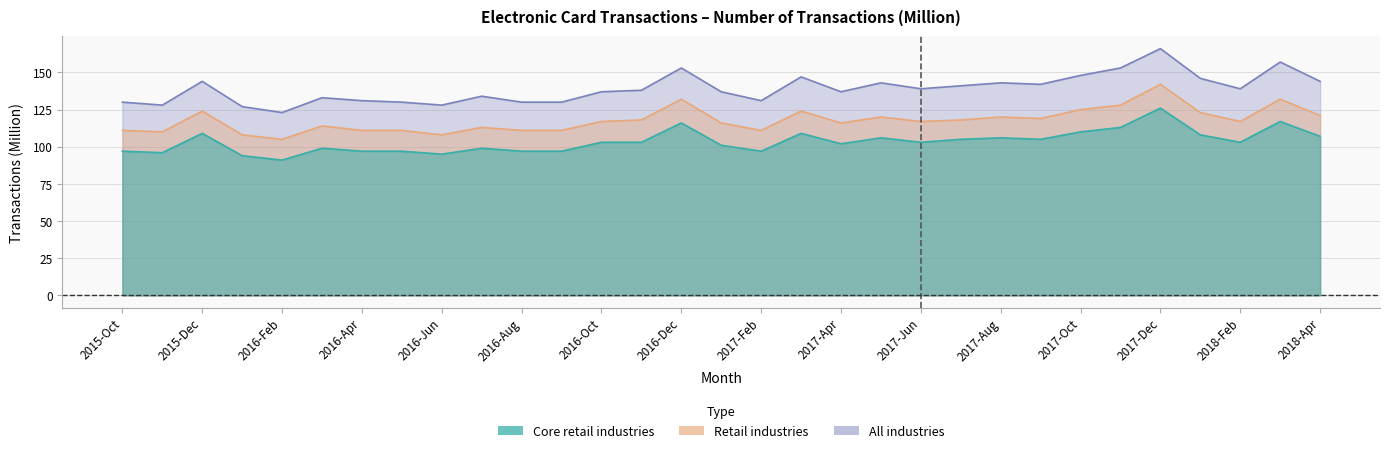

Between 2016-Jun and 2017-Jul, which series saw the biggest shift?

All industries